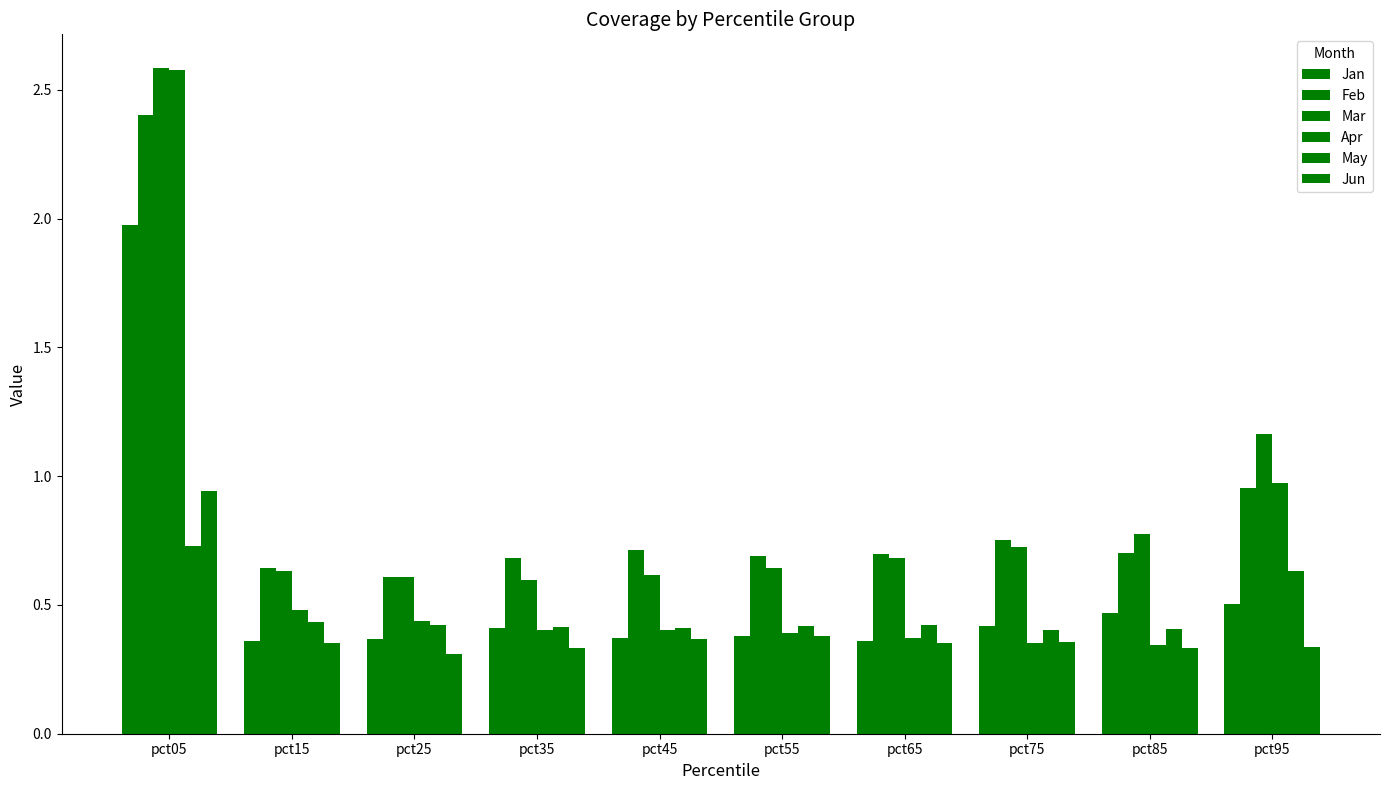

List the labels in order of Feb value, smallest first.

pct25, pct15, pct35, pct55, pct65, pct85, pct45, pct75, pct95, pct05